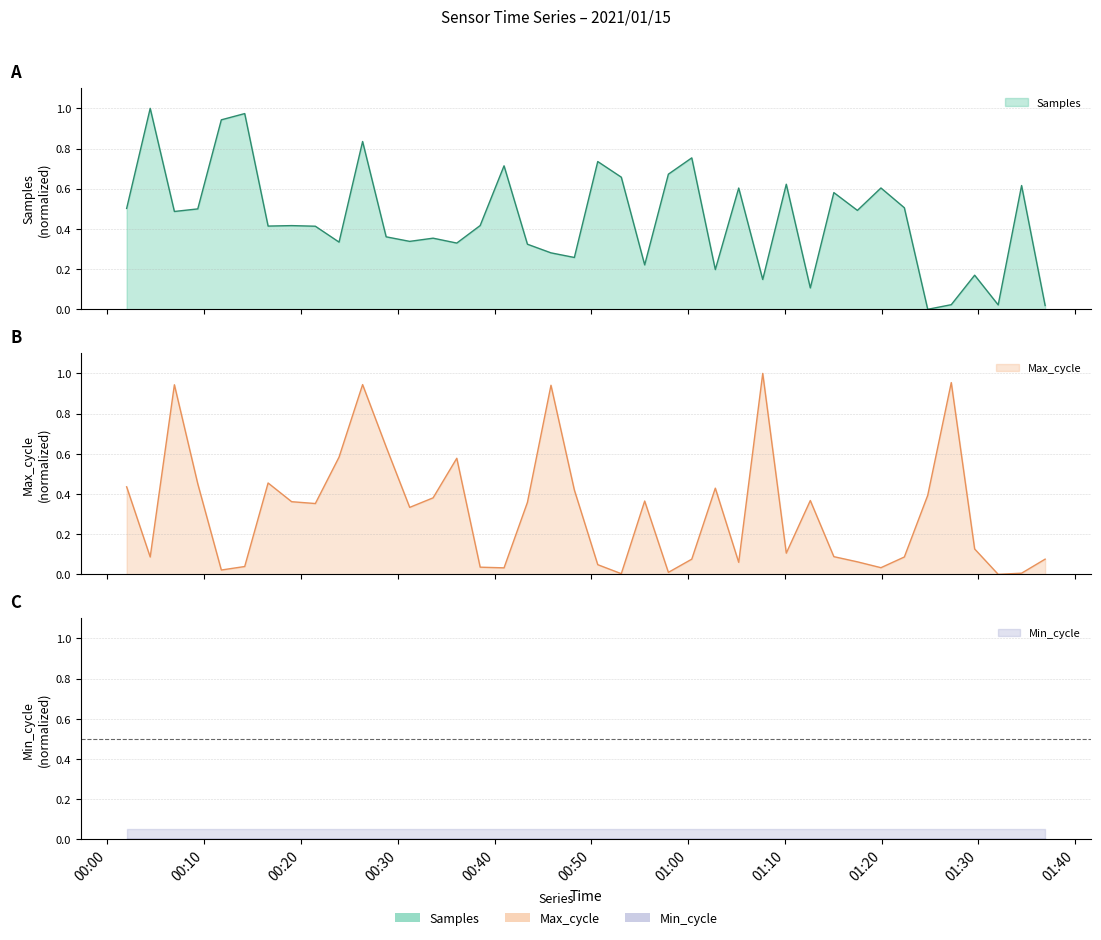

In Samples, how many points are lower than both neighbors (excluding endpoints)?

13